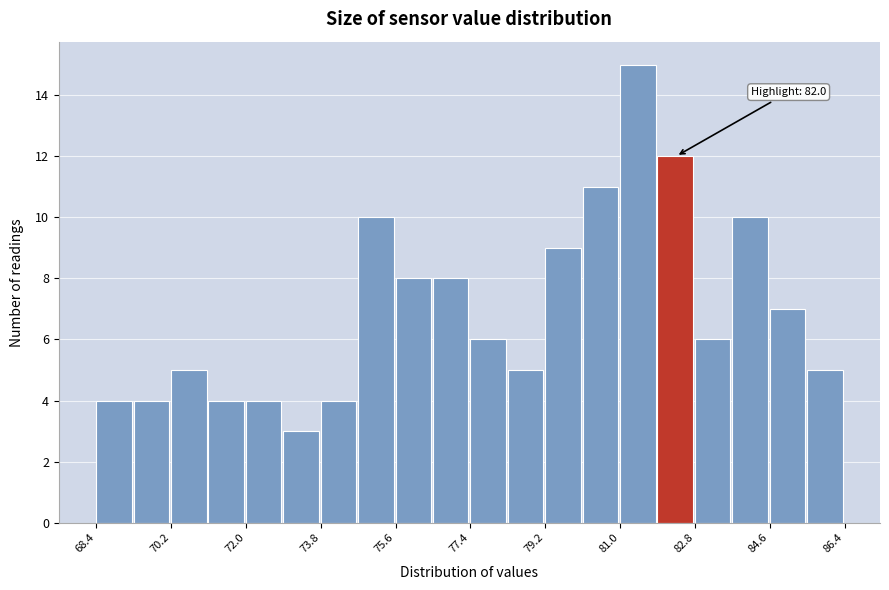

Over which range of the x-axis is the bar tallest?

81.0 to 82.0